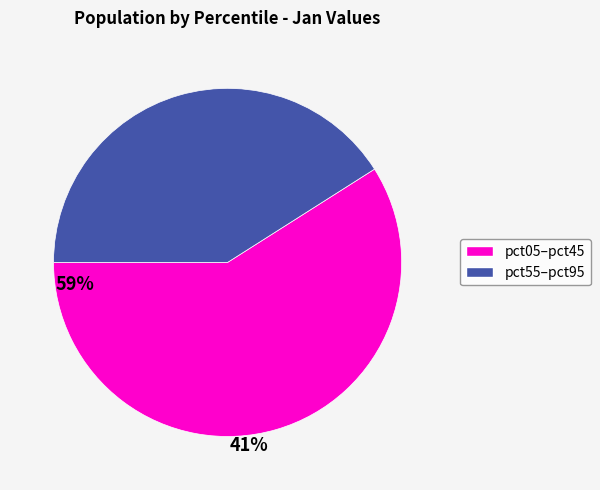

How many segments does this pie chart have?

2